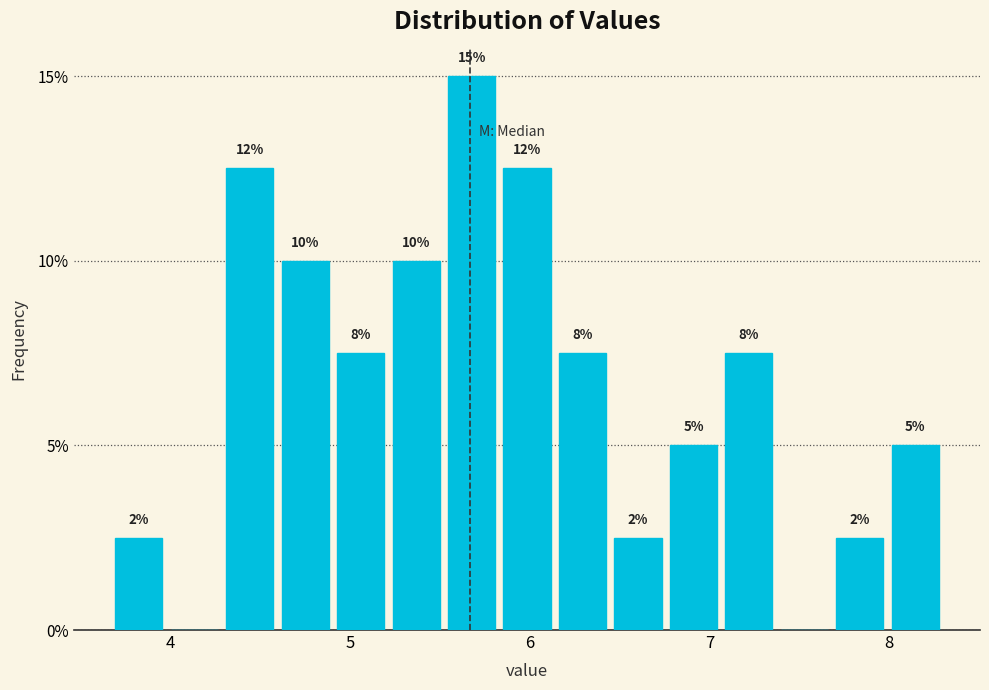

Around what value on the x-axis is the tallest bar? Give the approximate position of its centre, as read against the axis.

5.7